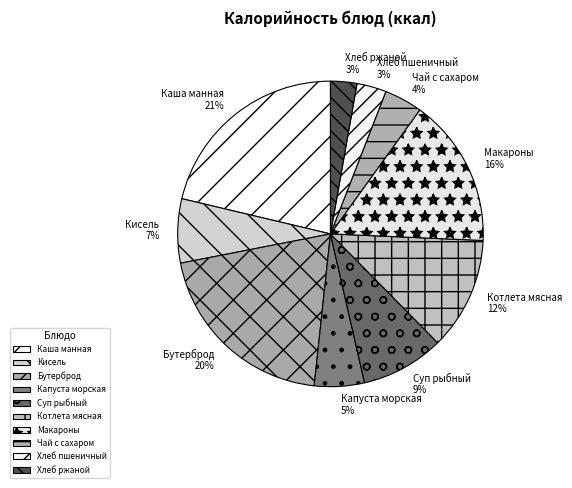

Approximately how many times larger is the value at Каша манная compared to Бутерброд?

1.1